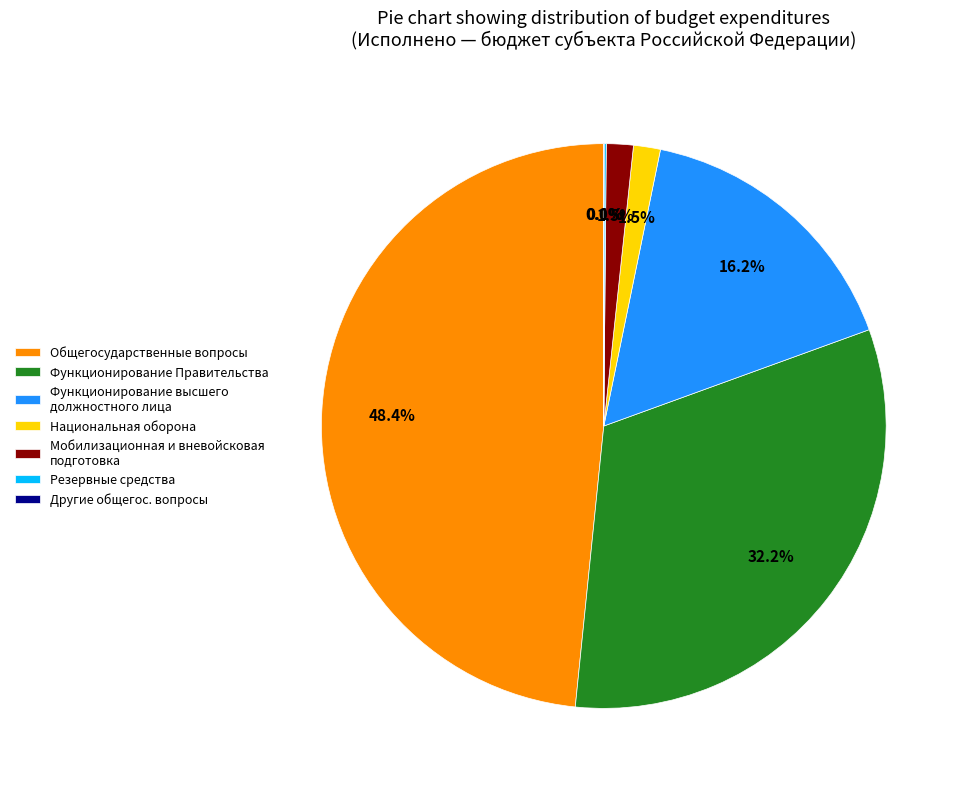

What portion of the pie excludes Функционирование высшего должностного лица?

83.8%